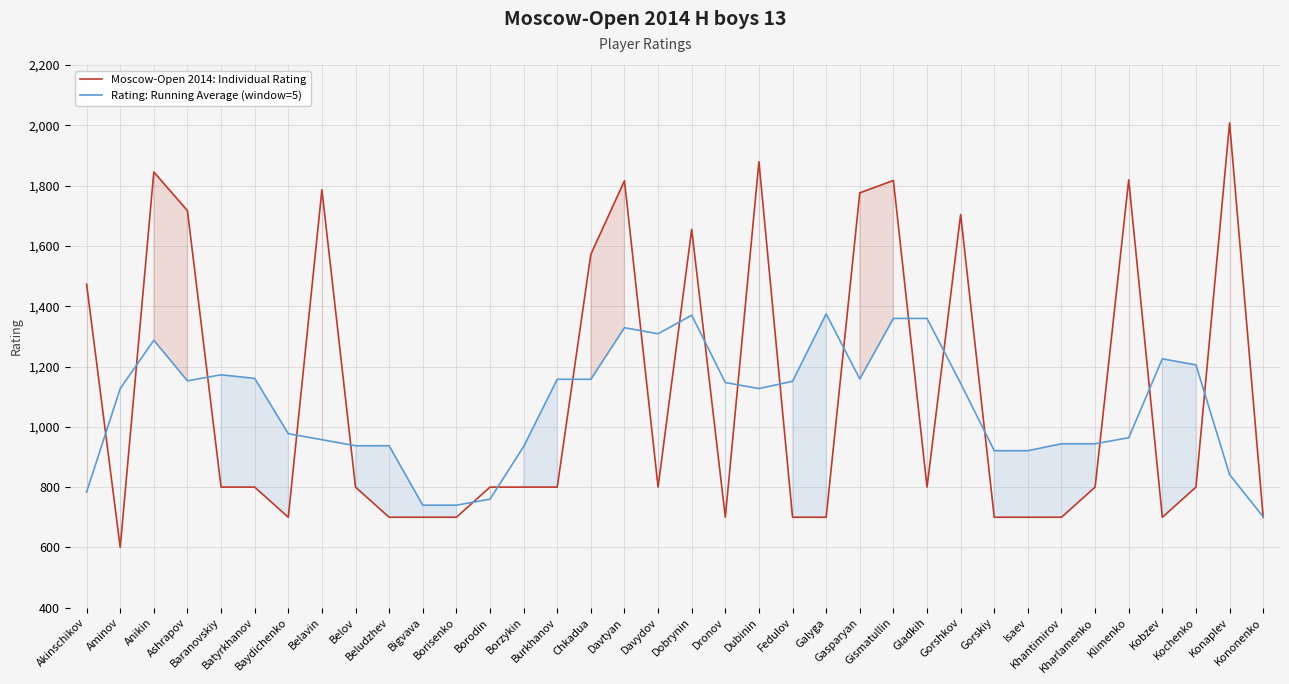

The value of Rating: Running Average (window=5) at Galyga is 558.4. True or false?

False